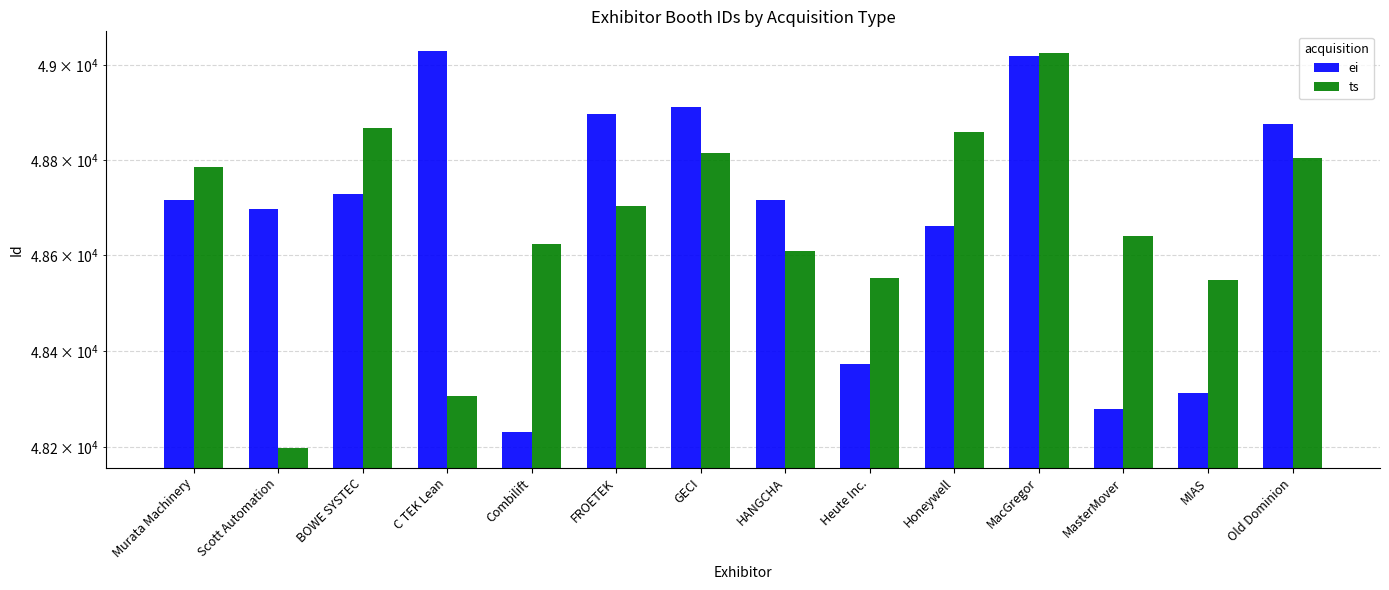

What is the lowest value of the ts series?

48198